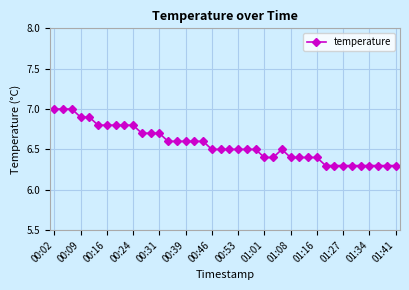

What is the minimum value shown in the chart?

6.3